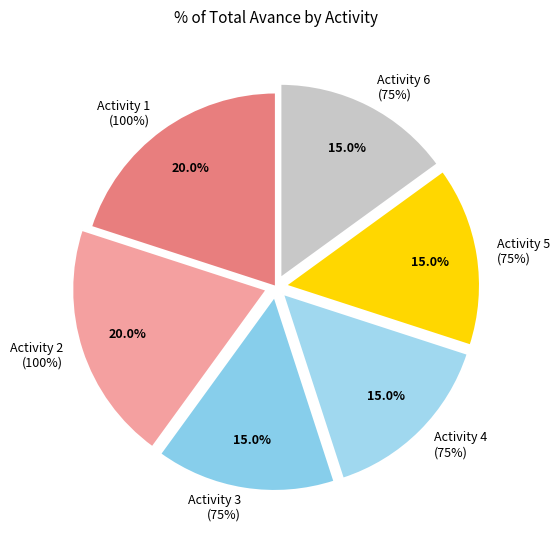

Does 1 represent more than half of the total?

No